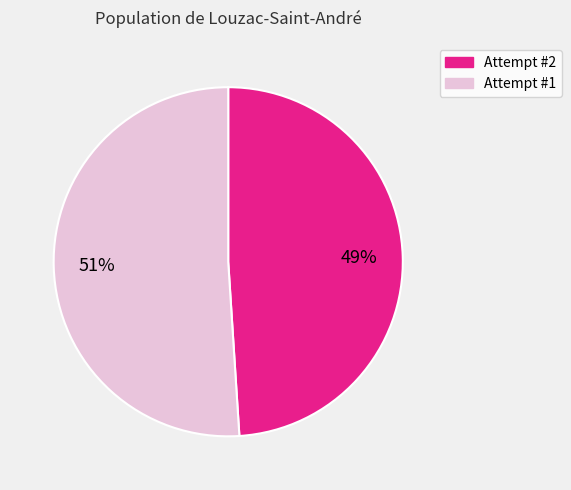

To the nearest percent, what percentage of the pie is Attempt #1?

51%